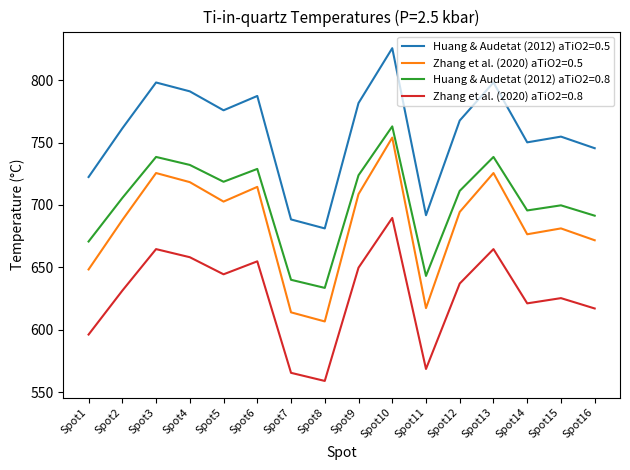

How many values in the Huang & Audetat (2012) aTiO2=0.8 series are below 711?

8